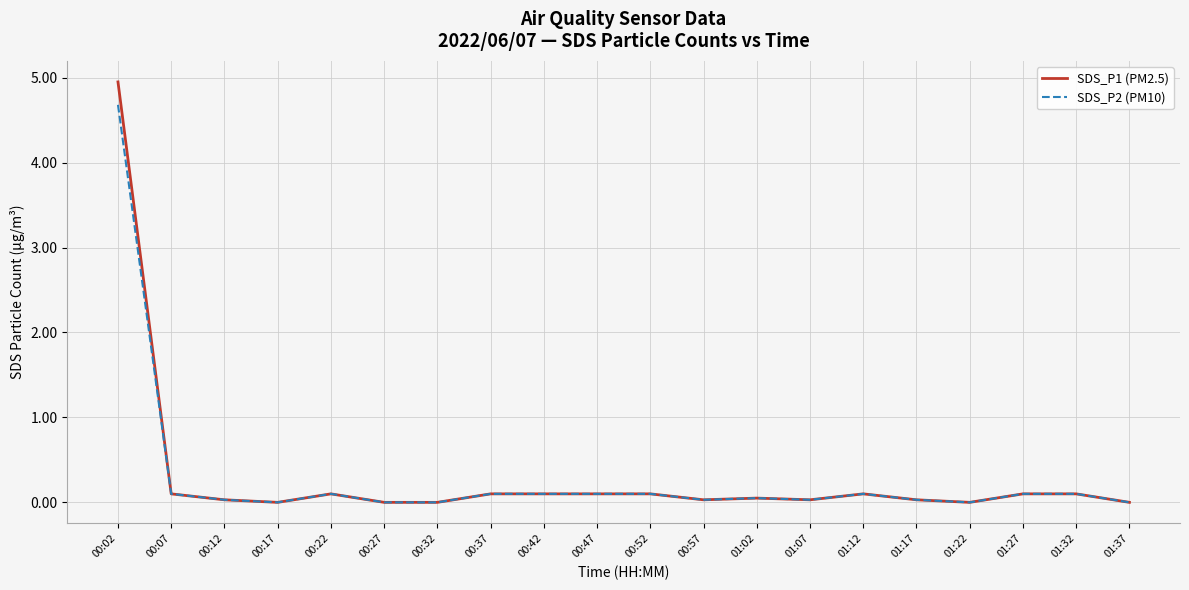

What is the average value of the SDS_P1 (PM2.5) series?

0.3